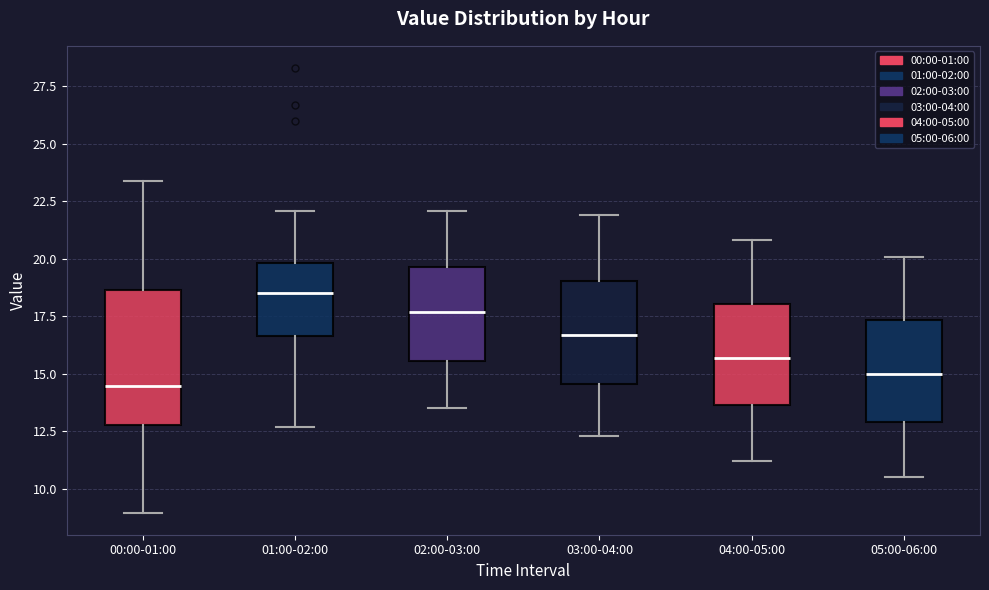

Reading left to right, read every box against the y-axis: the position of its median line, the range the box covers, and the ends of its whiskers. The values are not printed on the chart, so give them approximately, as read against the axis.

00:00-01:00: median 14.5, box 13.0 to 18.5, whiskers 9.0 to 23.5
01:00-02:00: median 18.5, box 16.5 to 20.0, whiskers 12.5 to 22.0
02:00-03:00: median 17.5, box 15.5 to 19.5, whiskers 13.5 to 22.0
03:00-04:00: median 16.5, box 14.5 to 19.0, whiskers 12.5 to 22.0
04:00-05:00: median 15.5, box 13.5 to 18.0, whiskers 11.0 to 21.0
05:00-06:00: median 15.0, box 13.0 to 17.5, whiskers 10.5 to 20.0